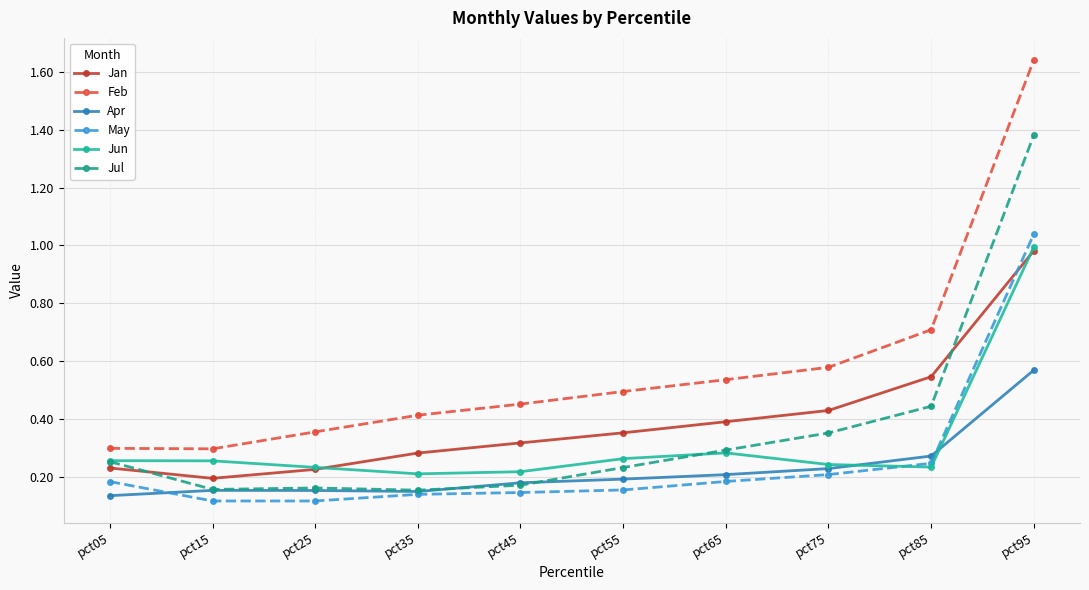

What is the total value across all series at pct85?

2.4